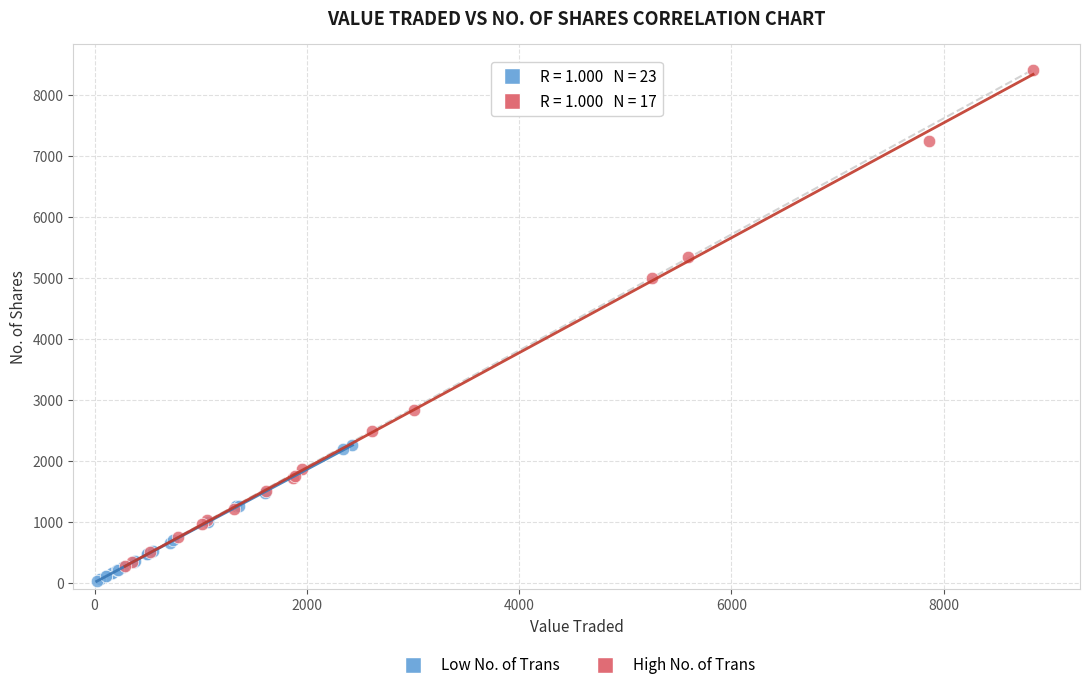

Which series contains the highest Y value?

High No. of Trans